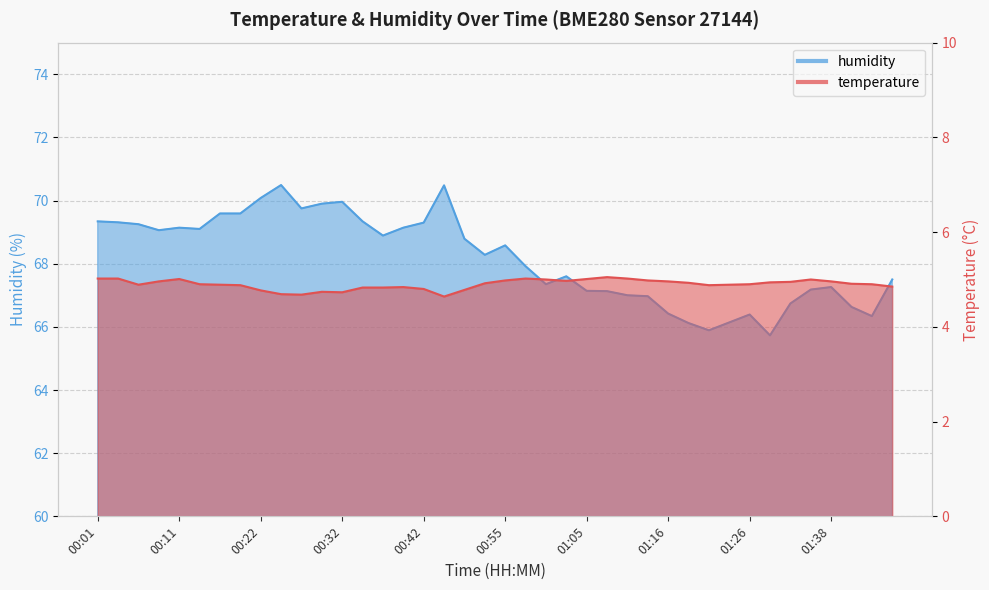

The temperature series shows 4.7 at 00:29. True or false?

True